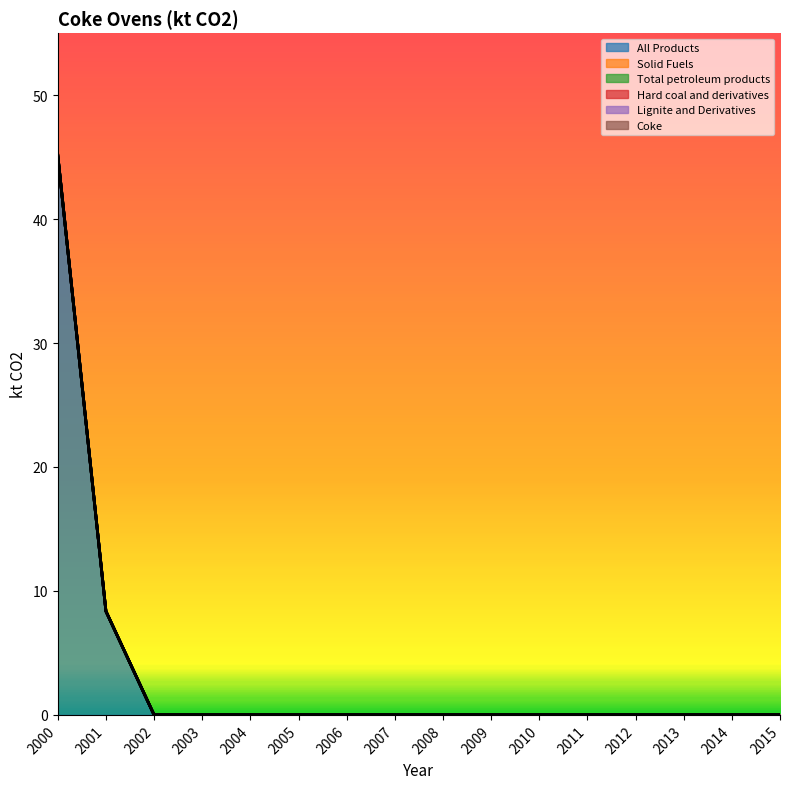

What is the maximum value shown in the chart?

45.2